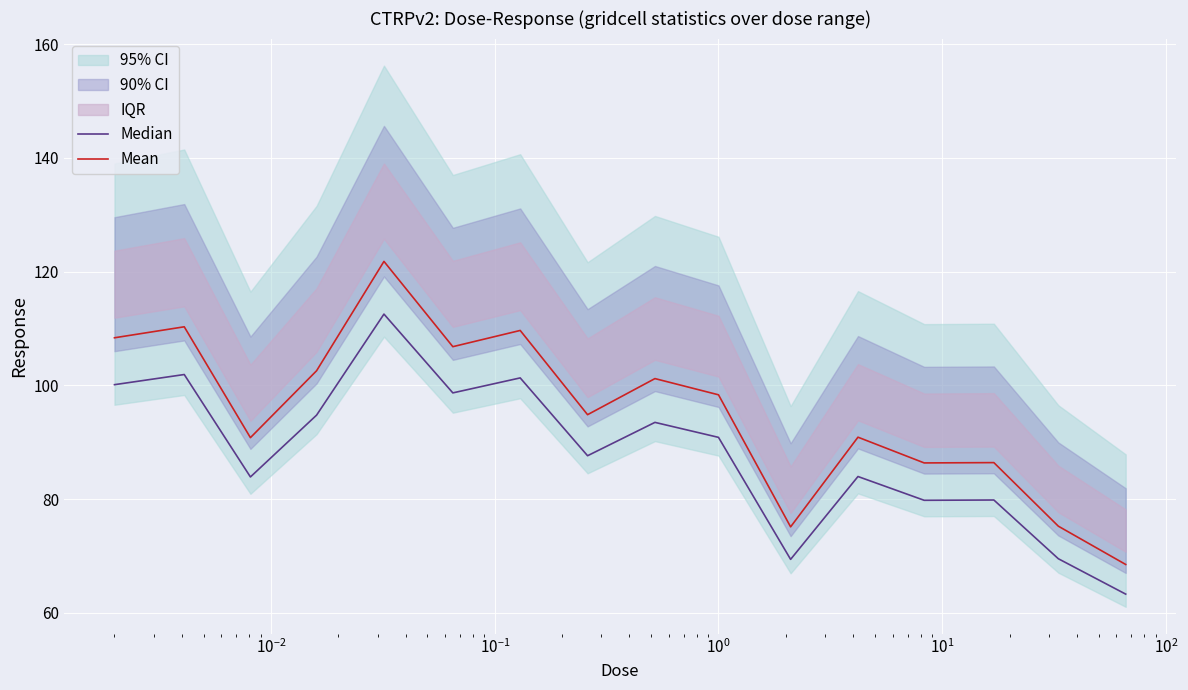

What is the lowest value of the Mean series?

68.5